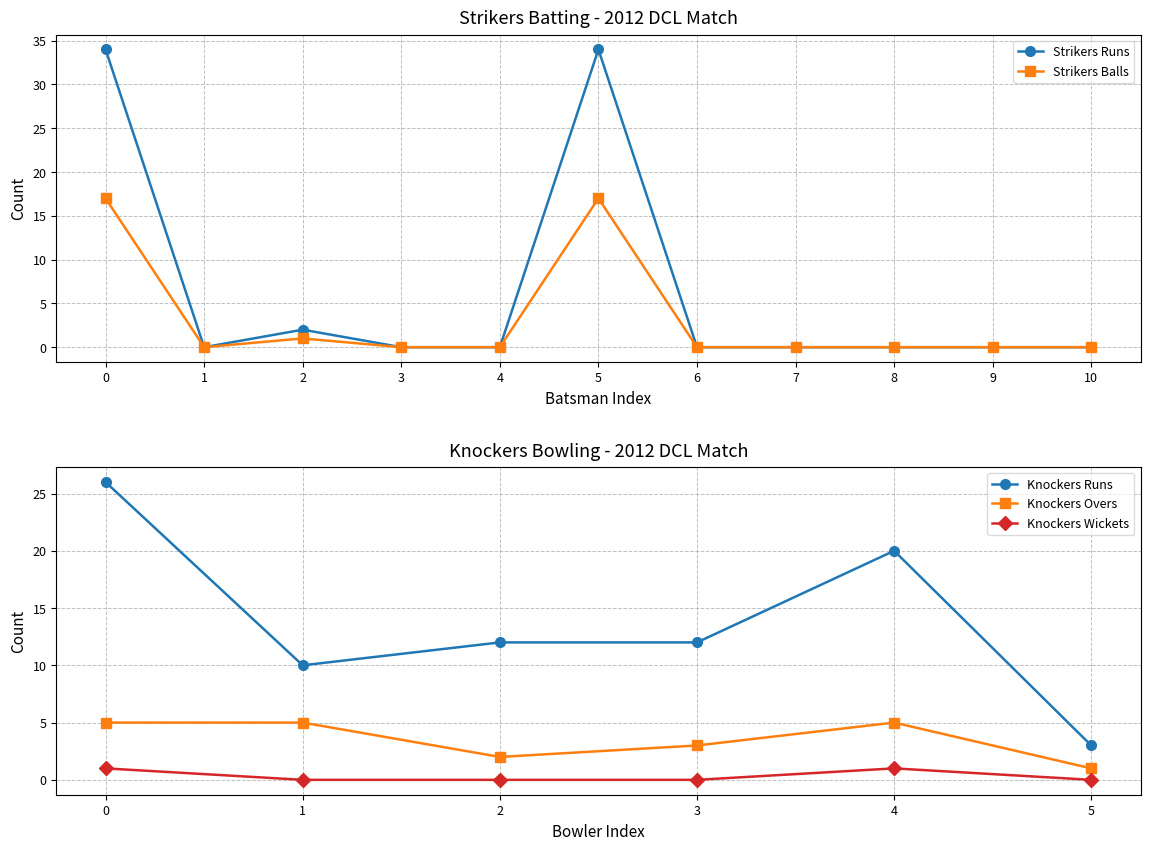

How many lines are shown in the chart?

5